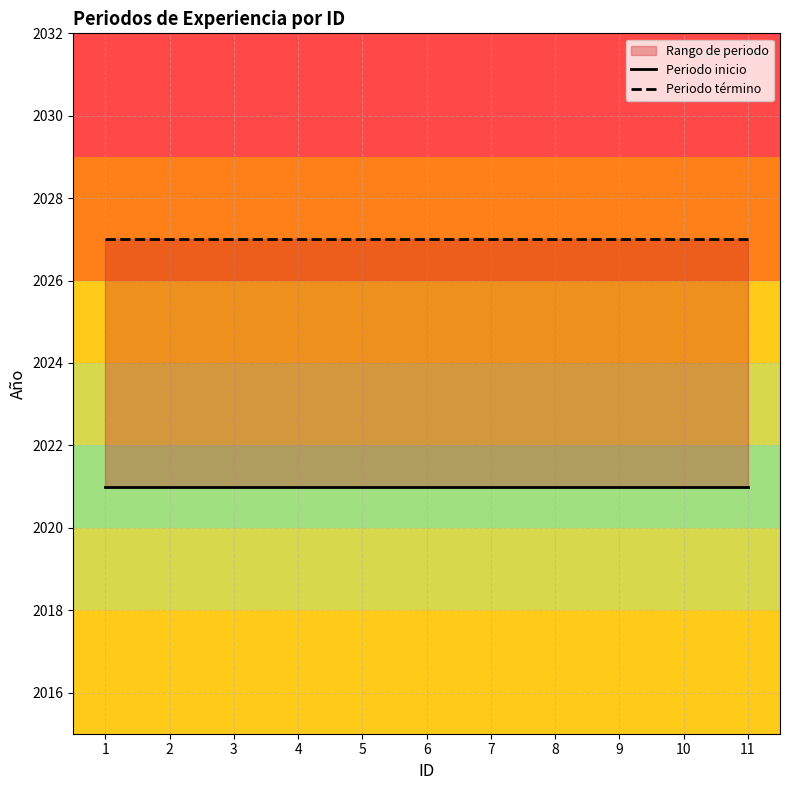

True or false: Periodo término and Periodo inicio intersect in this chart.

False